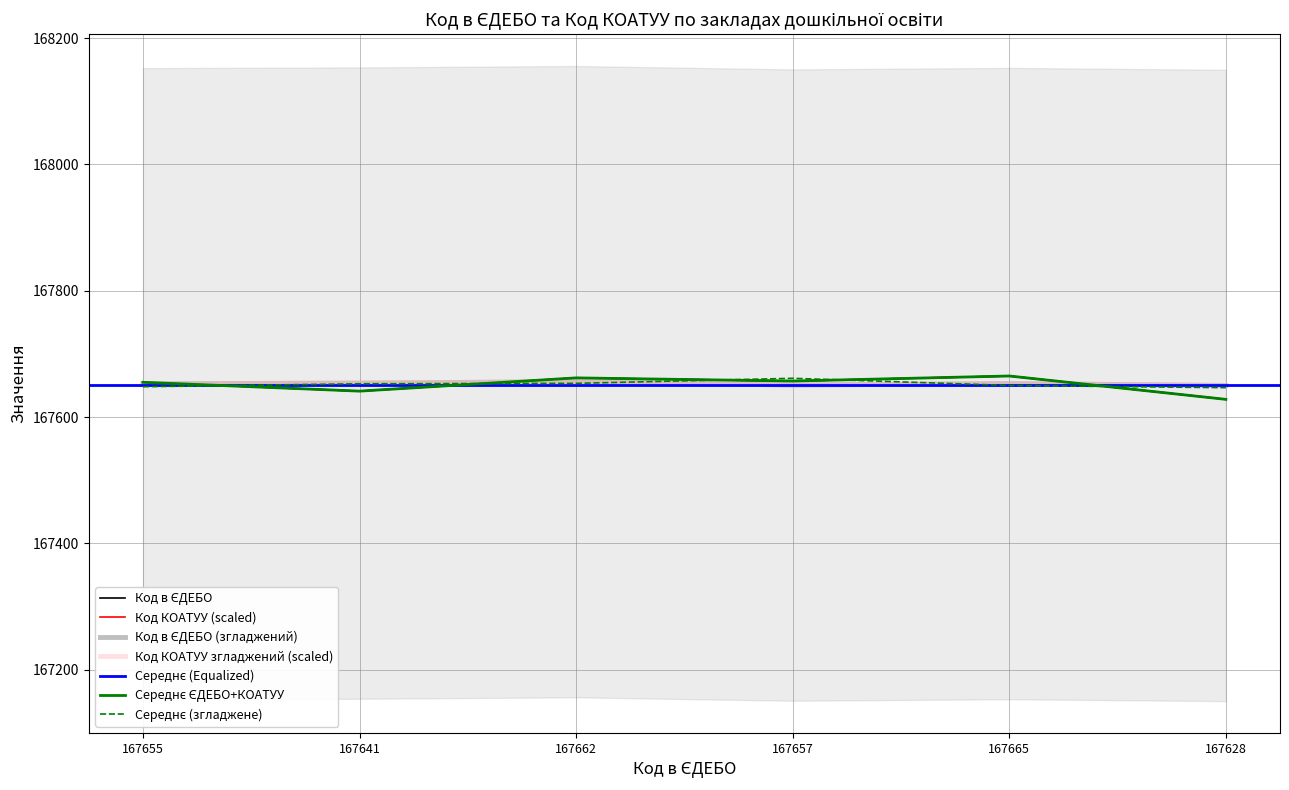

What is the label of the 4th point from the right?

167662